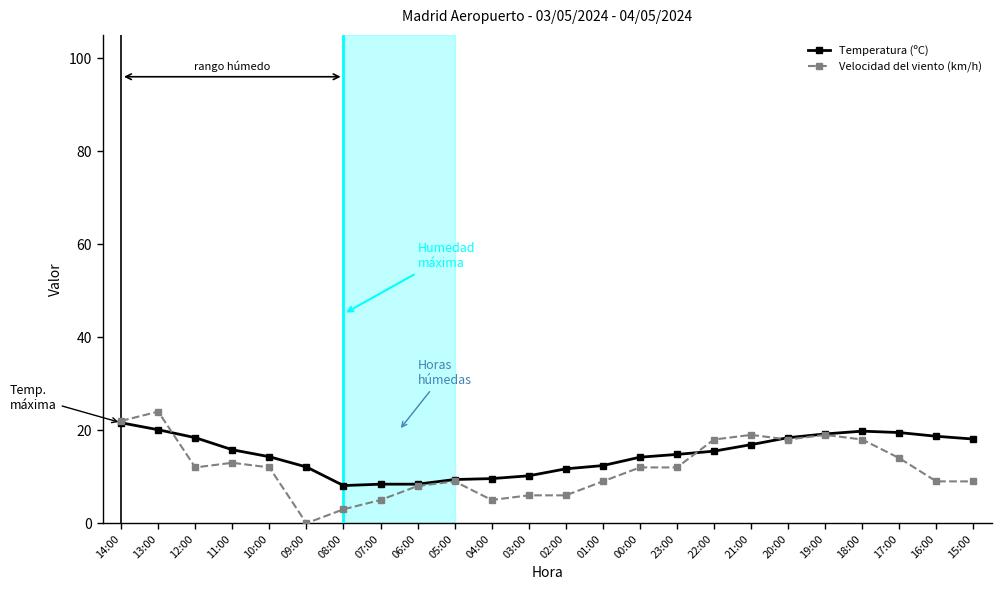

How many lines are shown in the chart?

2